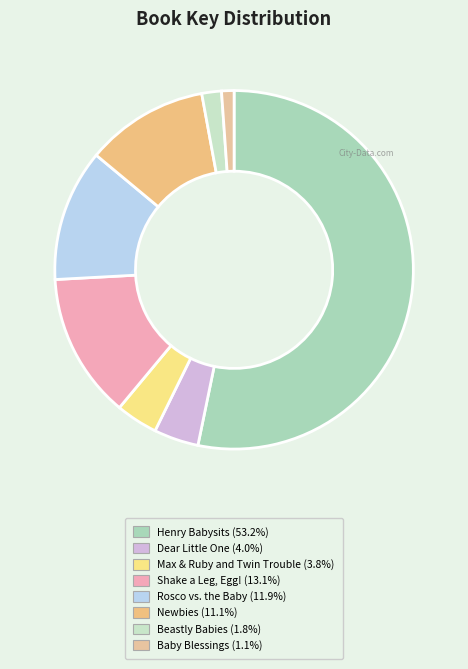

Count the number of slices in the pie.

8